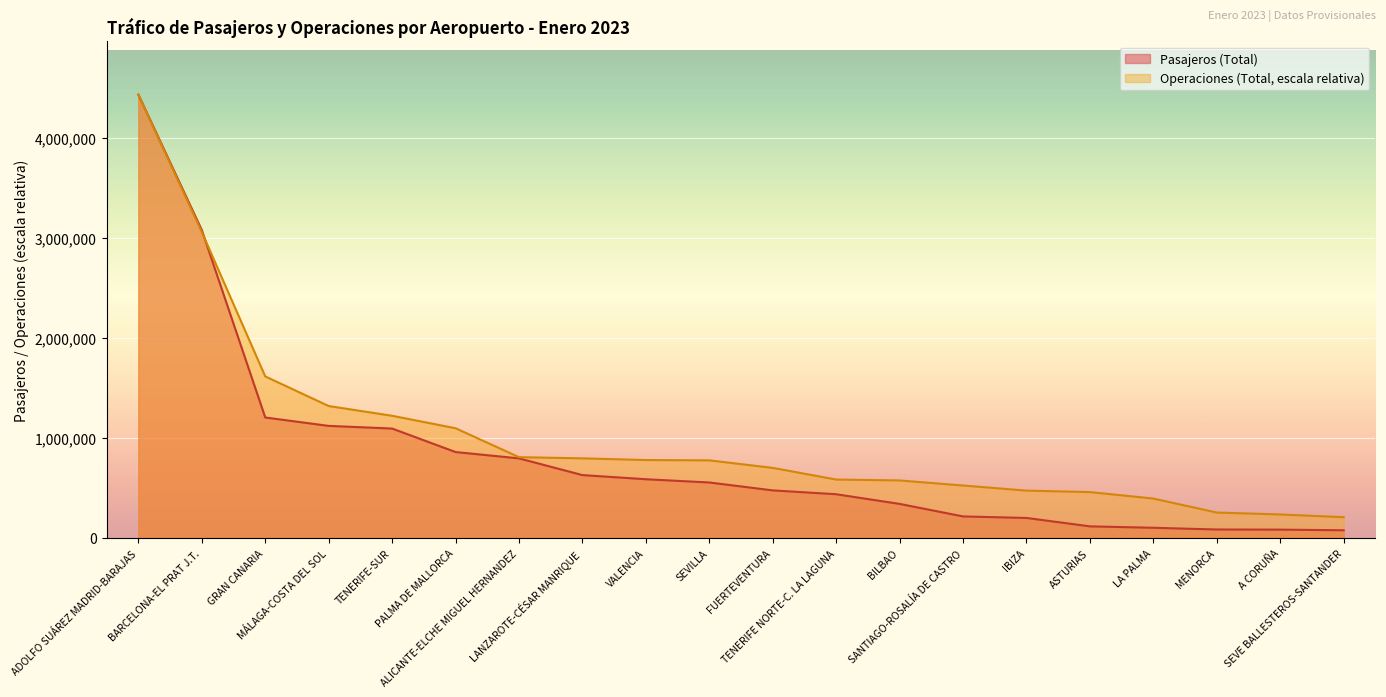

Which has a higher value, TENERIFE-SUR or SANTIAGO-ROSALÍA DE CASTRO?

TENERIFE-SUR